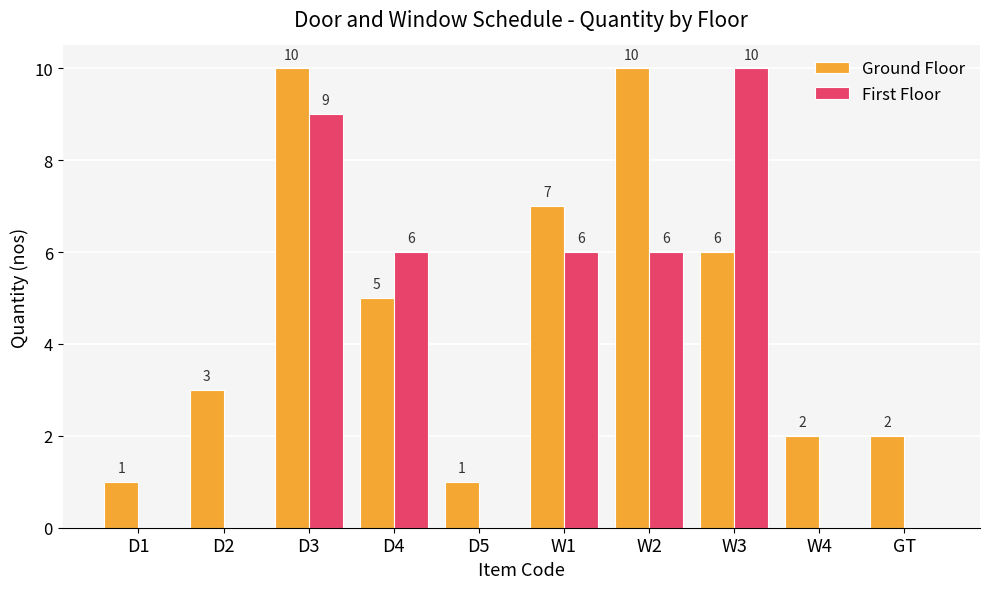

Which series has the widest spread of values?

First Floor